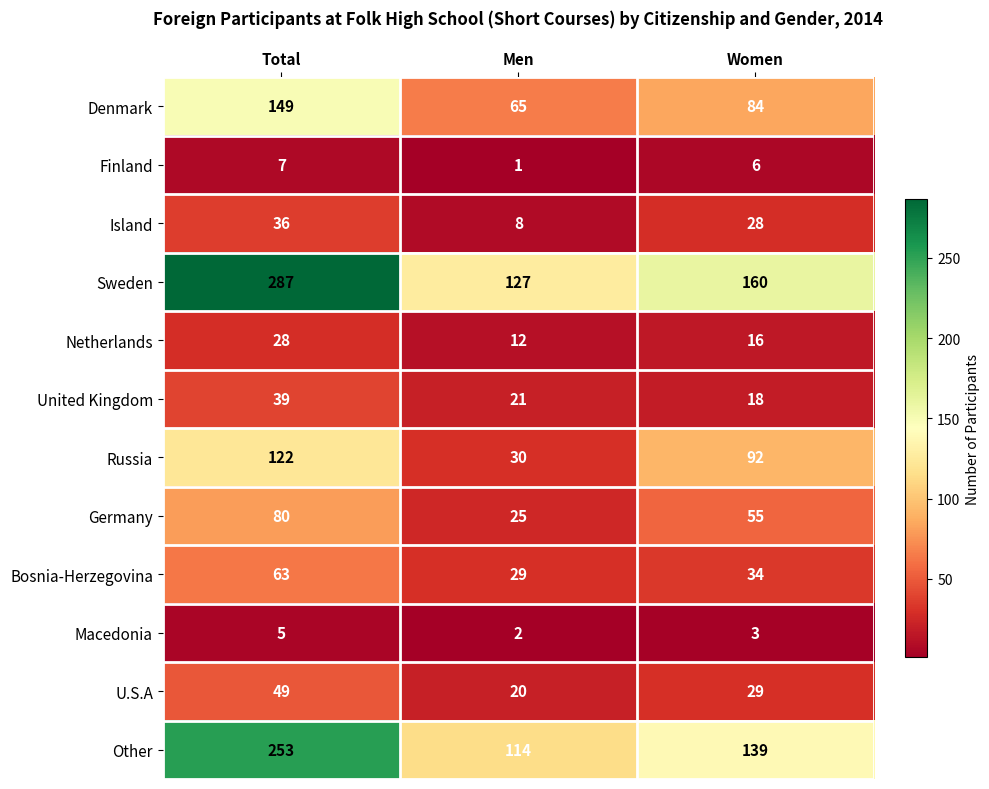

Which category has the highest value in the U.S.A series?

Total